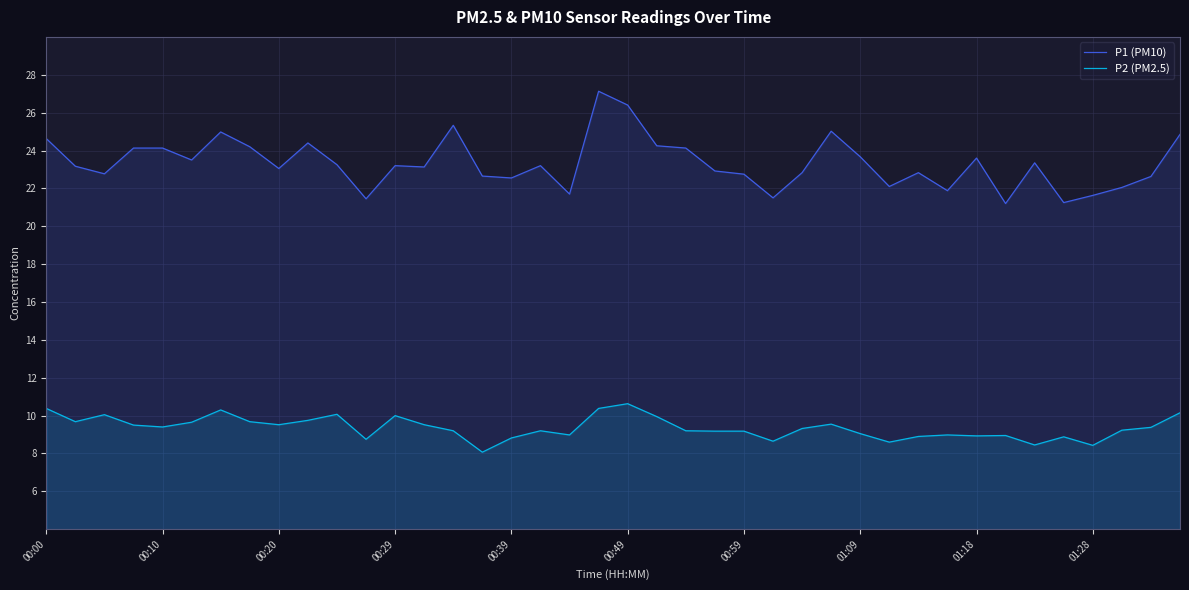

True or false: P1 (PM10) and P2 (PM2.5) intersect in this chart.

False